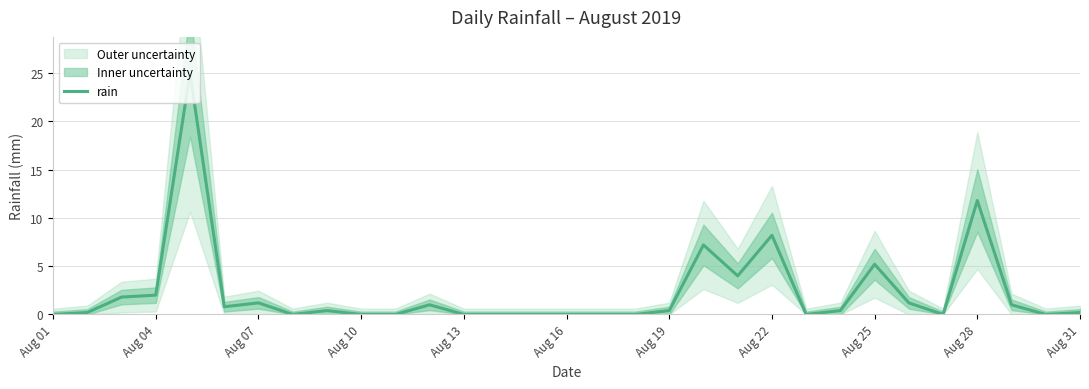

Is it true that rain equals 12.8 at Aug 01?

False